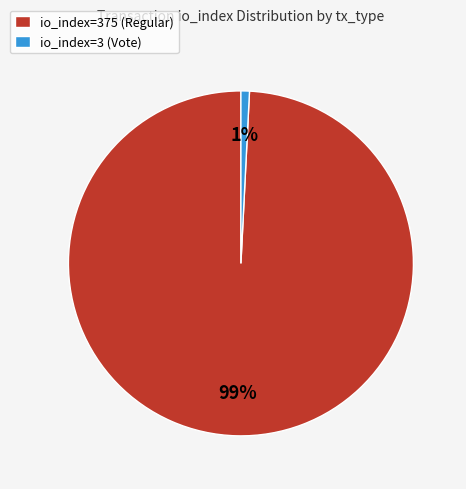

What is the smallest slice in the pie chart?

io_index=3 (Vote)